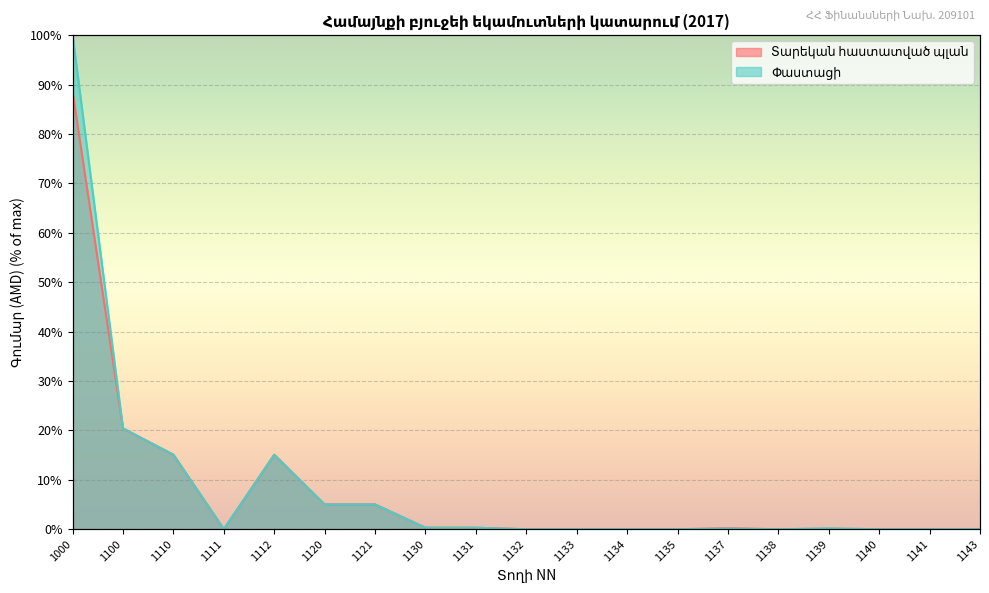

True or false: Փաստացի and Տարեկան հաստատված պլան cross at least once.

False